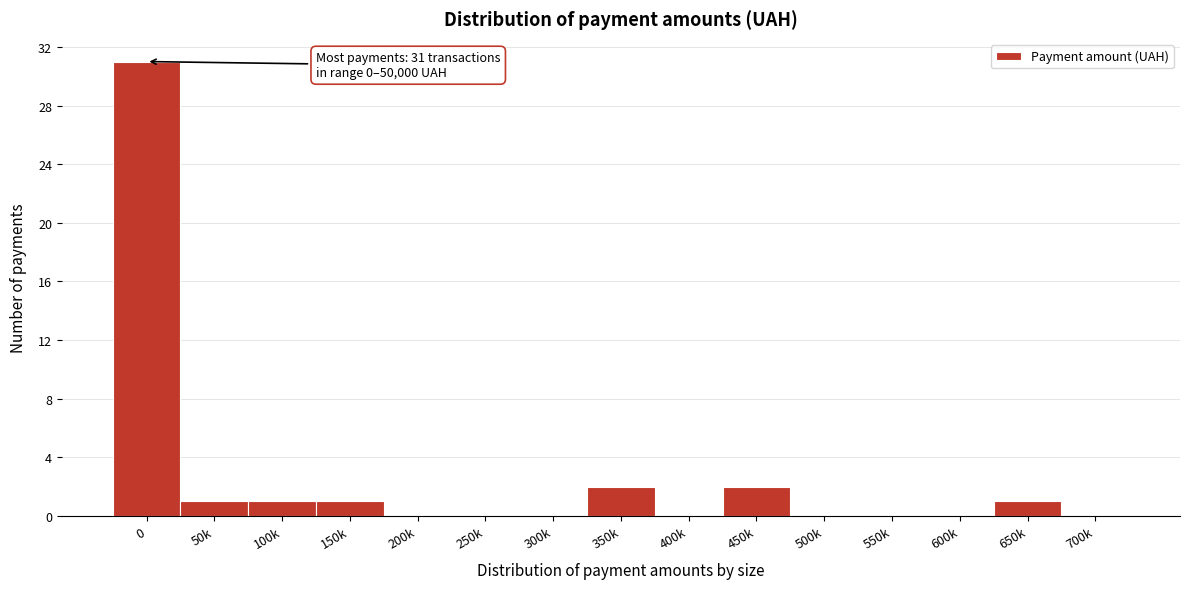

Reading right to left, what are all the values shown in this chart?

700k=0	650k=1	600k=0	550k=0	500k=0	450k=2	400k=0	350k=2	300k=0	250k=0	200k=0	150k=1	100k=1	50k=1	0=31